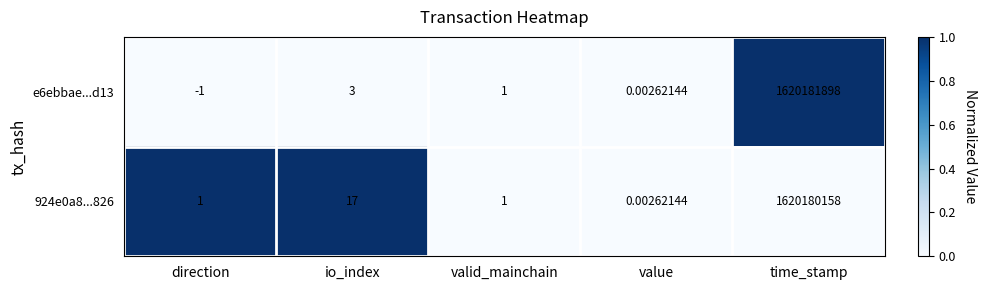

Which category has the highest value in the e6ebbae...d13 series?

time_stamp